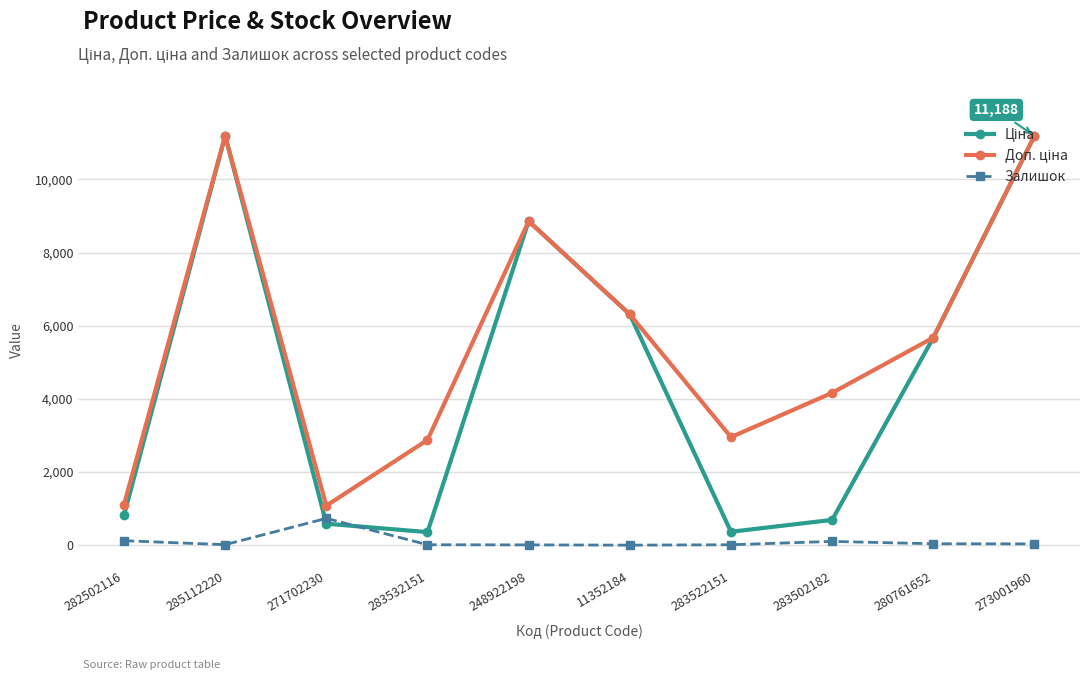

What is the greatest value displayed?

11188.2